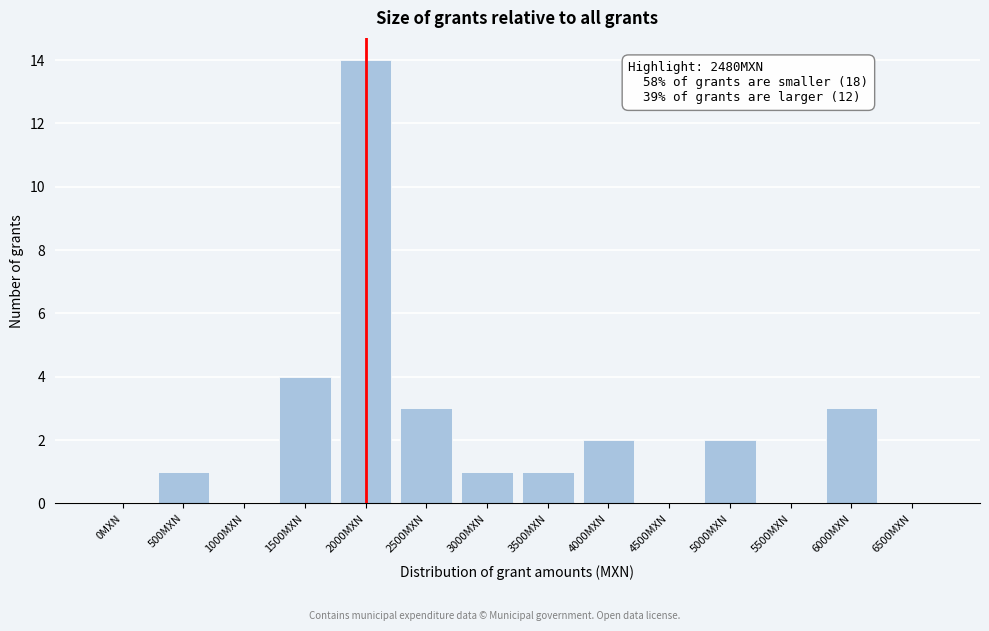

Reading left to right, what are all the values shown in this chart?

0MXN=0	500MXN=1	1000MXN=0	1500MXN=4	2000MXN=14	2500MXN=3	3000MXN=1	3500MXN=1	4000MXN=2	4500MXN=0	5000MXN=2	5500MXN=0	6000MXN=3	6500MXN=0